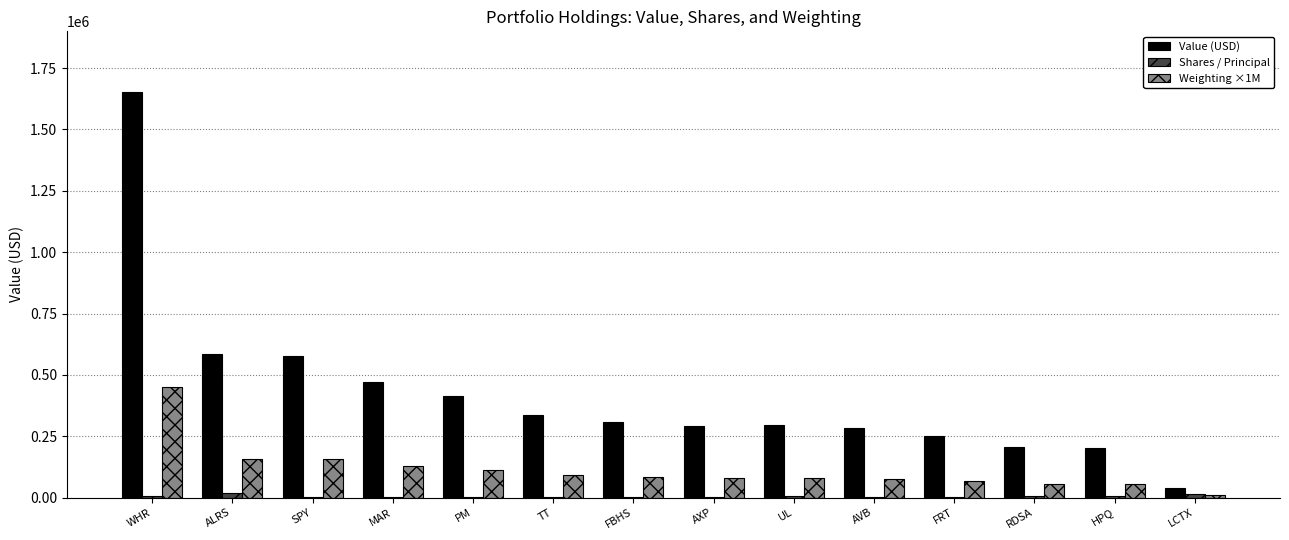

Is the value of Shares / Principal at TT greater than the value of Weighting ×1M at UL?

No